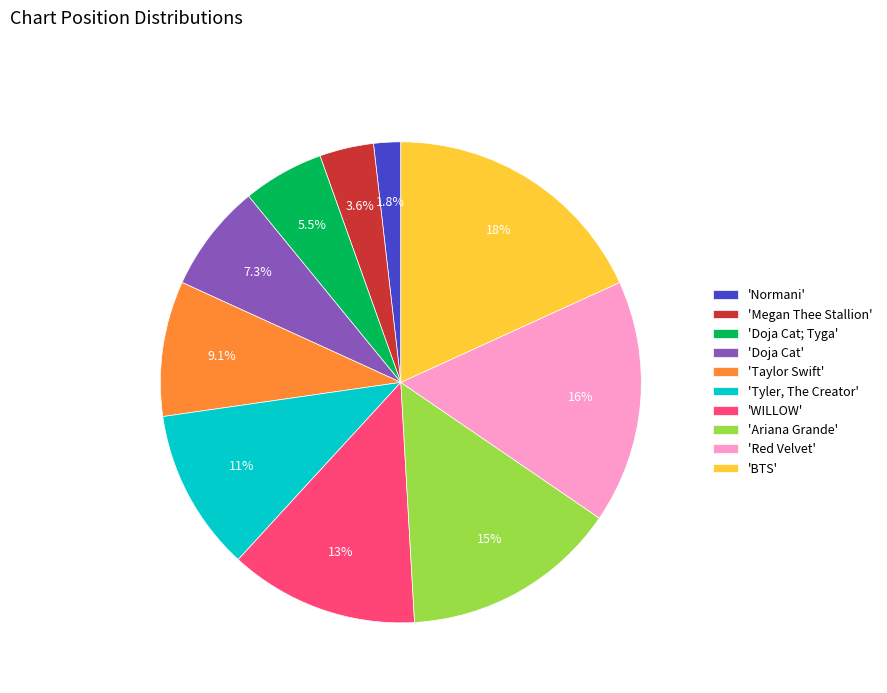

Which category has the smallest portion of the pie?

'Normani'